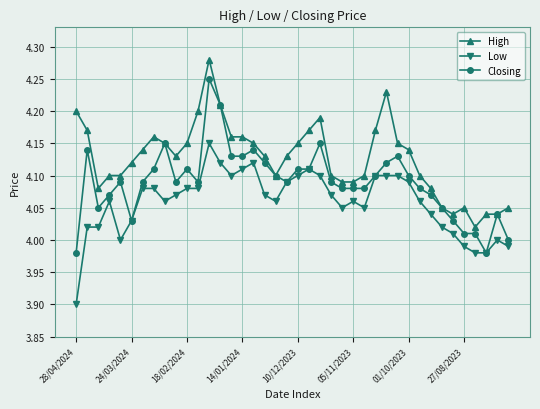

True or false: Closing has more than 1 interior local peaks.

True